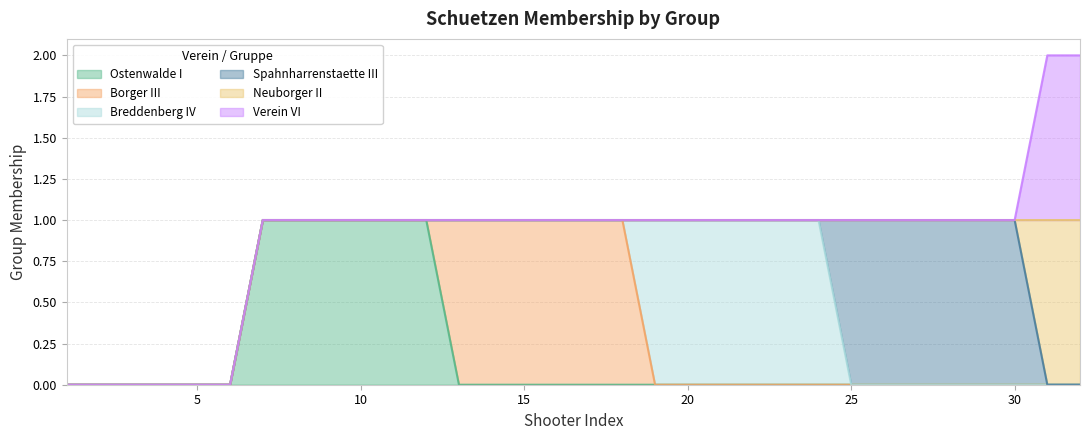

At 6, list the series in order from smallest to largest.

Ostenwalde I, Borger III, Breddenberg IV, Spahnharrenstaette III, Neuborger II, Verein VI